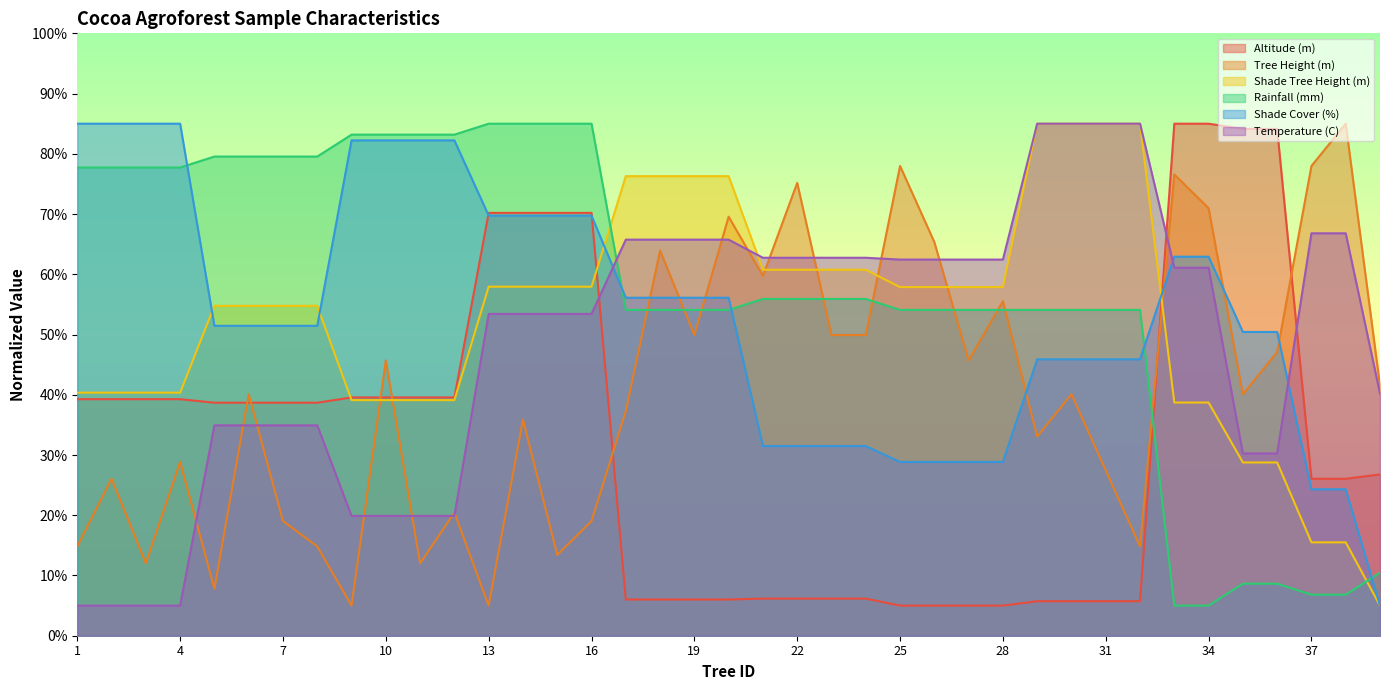

Reading right to left, extract all data points from this chart.

Altitude (m): 26.8	26.1	26.1	84.1	84.1	85.0	85.0	5.7	5.7	5.7	5.7	5.0	5.0	5.0	5.0	6.2	6.2	6.2	6.2	6.0	6.0	6.0	6.0	70.2	70.2	70.2	70.2	39.6	39.6	39.6	39.6	38.7	38.7	38.7	38.7	39.3	39.3	39.3	39.3
Tree Height (m): 41.5	85.0	78.0	47.1	40.1	71.0	76.6	14.8	27.5	40.1	33.1	55.5	45.7	65.4	78.0	49.9	49.9	75.2	59.7	69.6	49.9	63.9	37.3	19.0	13.4	35.9	5.0	20.4	12.0	45.7	5.0	14.8	19.0	40.1	7.8	28.9	12.0	26.1	14.8
Shade Tree Height (m): 5.0	15.5	15.5	28.8	28.8	38.7	38.7	85.0	85.0	85.0	85.0	57.9	57.9	57.9	57.9	60.8	60.8	60.8	60.8	76.3	76.3	76.3	76.3	57.9	57.9	57.9	57.9	39.1	39.1	39.1	39.1	54.8	54.8	54.8	54.8	40.3	40.3	40.3	40.3
Rainfall (mm): 10.5	6.8	6.8	8.6	8.6	5.0	5.0	54.1	54.1	54.1	54.1	54.1	54.1	54.1	54.1	55.9	55.9	55.9	55.9	54.1	54.1	54.1	54.1	85.0	85.0	85.0	85.0	83.2	83.2	83.2	83.2	79.5	79.5	79.5	79.5	77.7	77.7	77.7	77.7
Shade Cover (%): 5.0	24.3	24.3	50.4	50.4	62.9	62.9	45.9	45.9	45.9	45.9	28.9	28.9	28.9	28.9	31.5	31.5	31.5	31.5	56.1	56.1	56.1	56.1	69.7	69.7	69.7	69.7	82.2	82.2	82.2	82.2	51.5	51.5	51.5	51.5	85.0	85.0	85.0	85.0
Temperature (C): 40.2	66.8	66.8	30.3	30.3	61.1	61.1	85.0	85.0	85.0	85.0	62.4	62.4	62.4	62.4	62.7	62.7	62.7	62.7	65.8	65.8	65.8	65.8	53.4	53.4	53.4	53.4	19.9	19.9	19.9	19.9	34.9	34.9	34.9	34.9	5.0	5.0	5.0	5.0